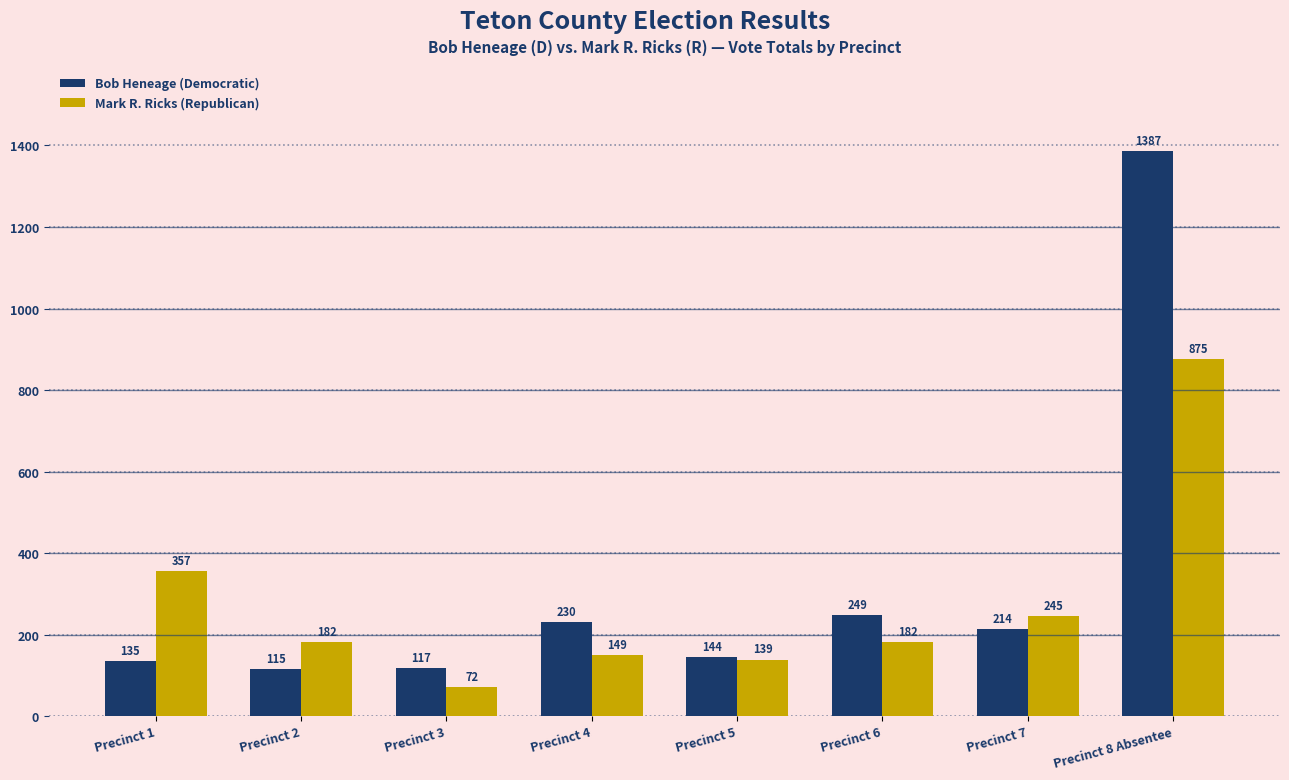

At how many categories does at least one series exceed 505?

1